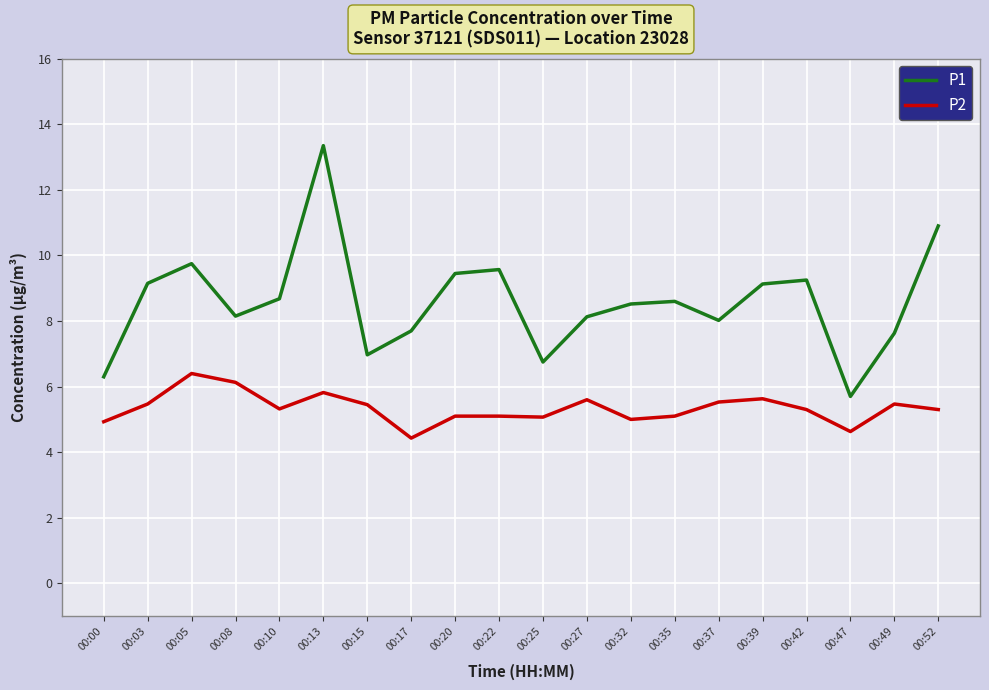

True or false: P2 and P1 intersect in this chart.

False